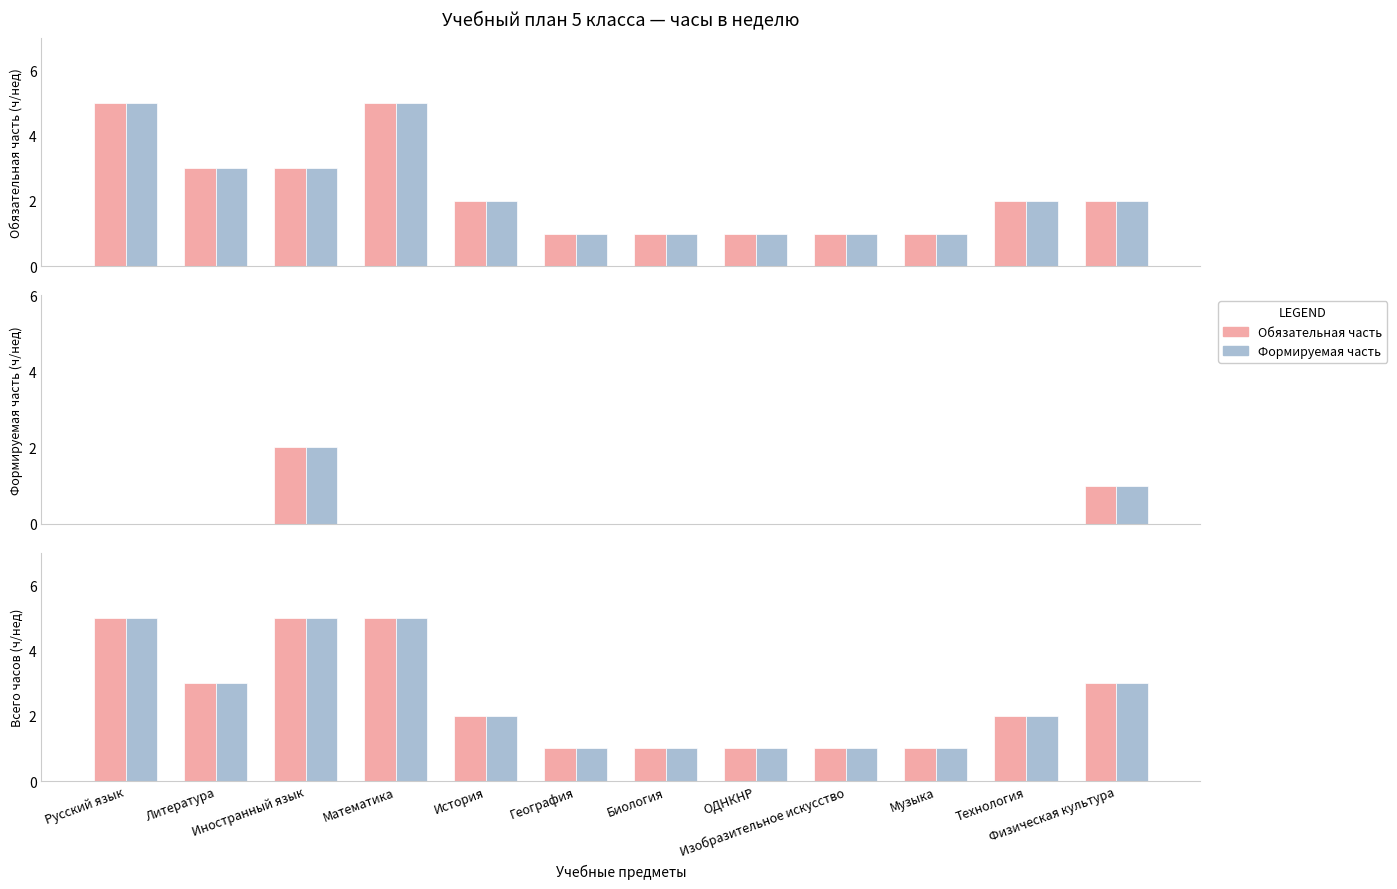

The value of Формируемая часть at Математика is 5. True or false?

True